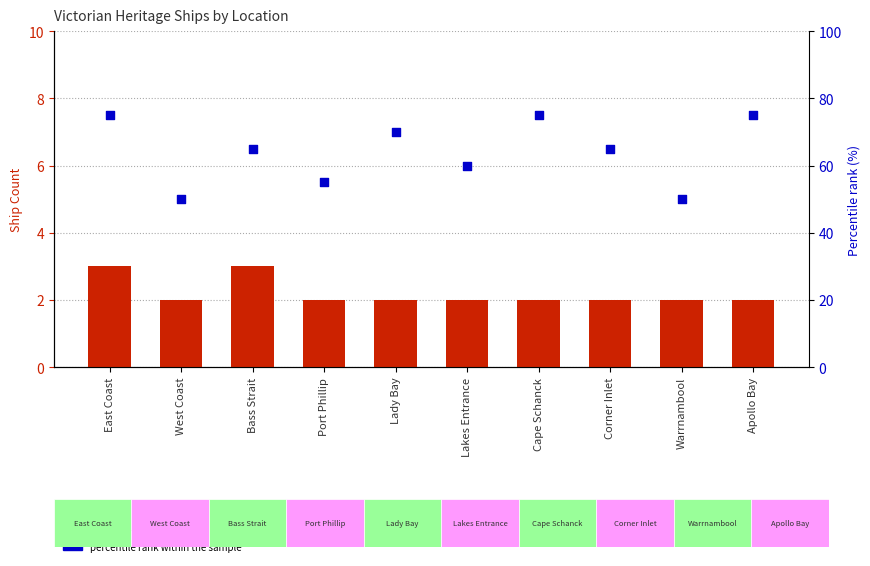

At how many categories does at least one series exceed 56?

7